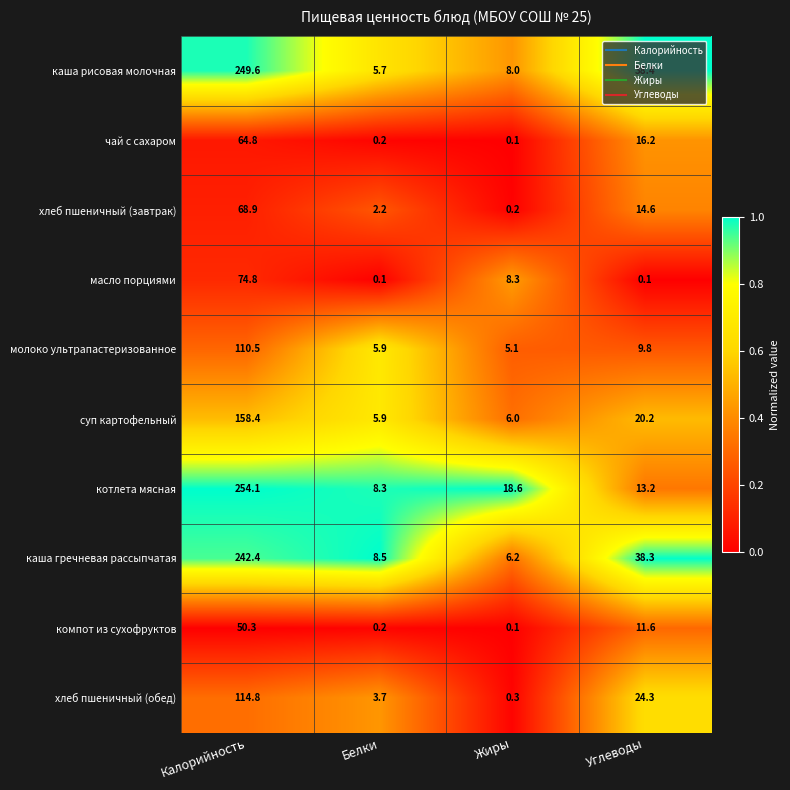

What is the difference between the second highest and minimum values in the каша рисовая молочная series?

32.7